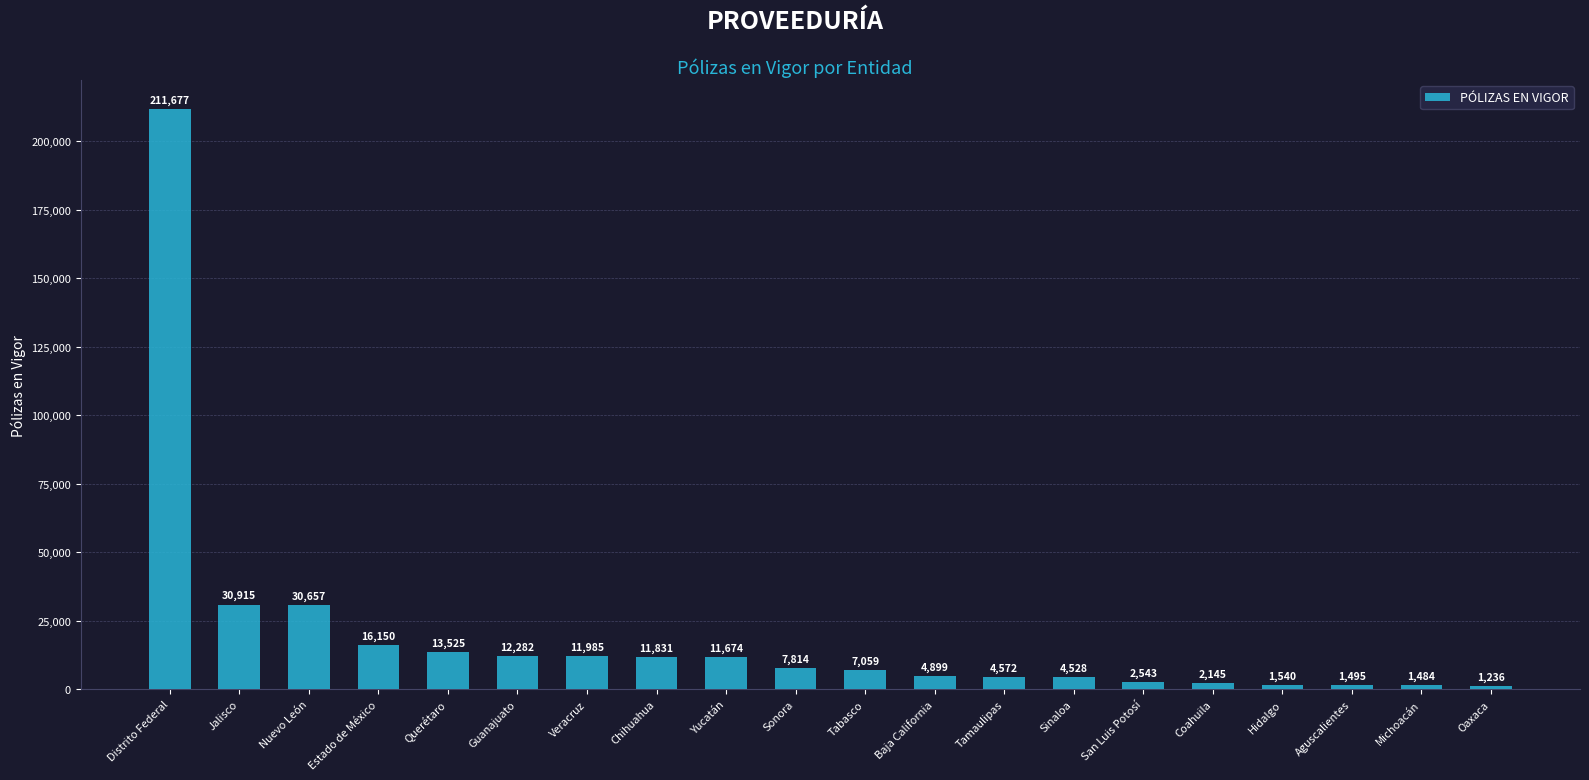

What is the maximum value shown in the chart?

211677